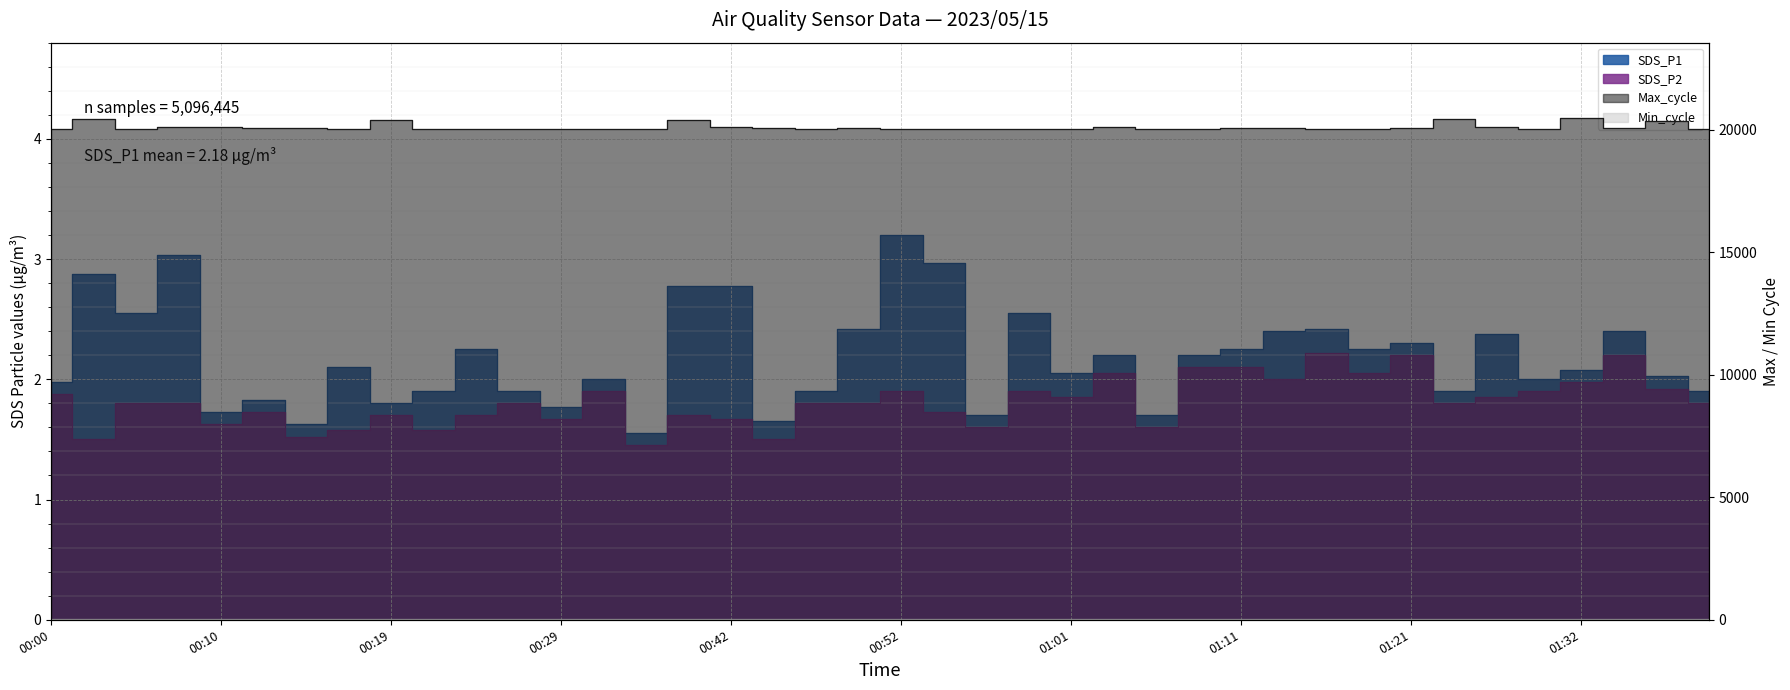

Which series has the largest total across all categories?

Max_cycle